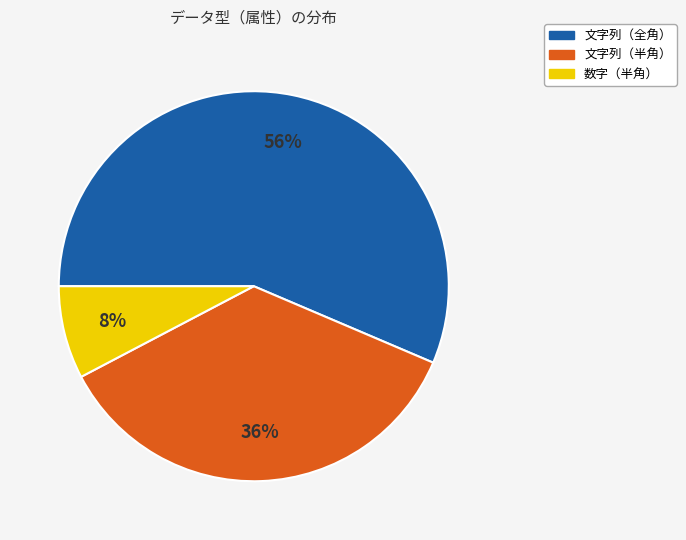

Combined, do 数字（半角） and 文字列（半角） account for over 50%?

No